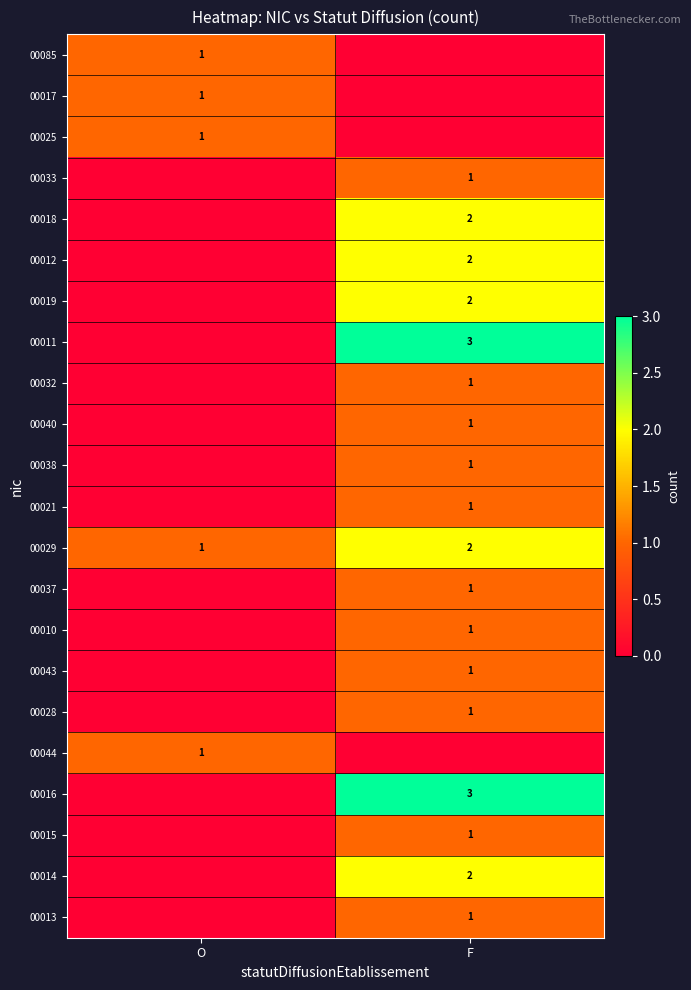

True or false: 00014 has a value of 2 at F.

True